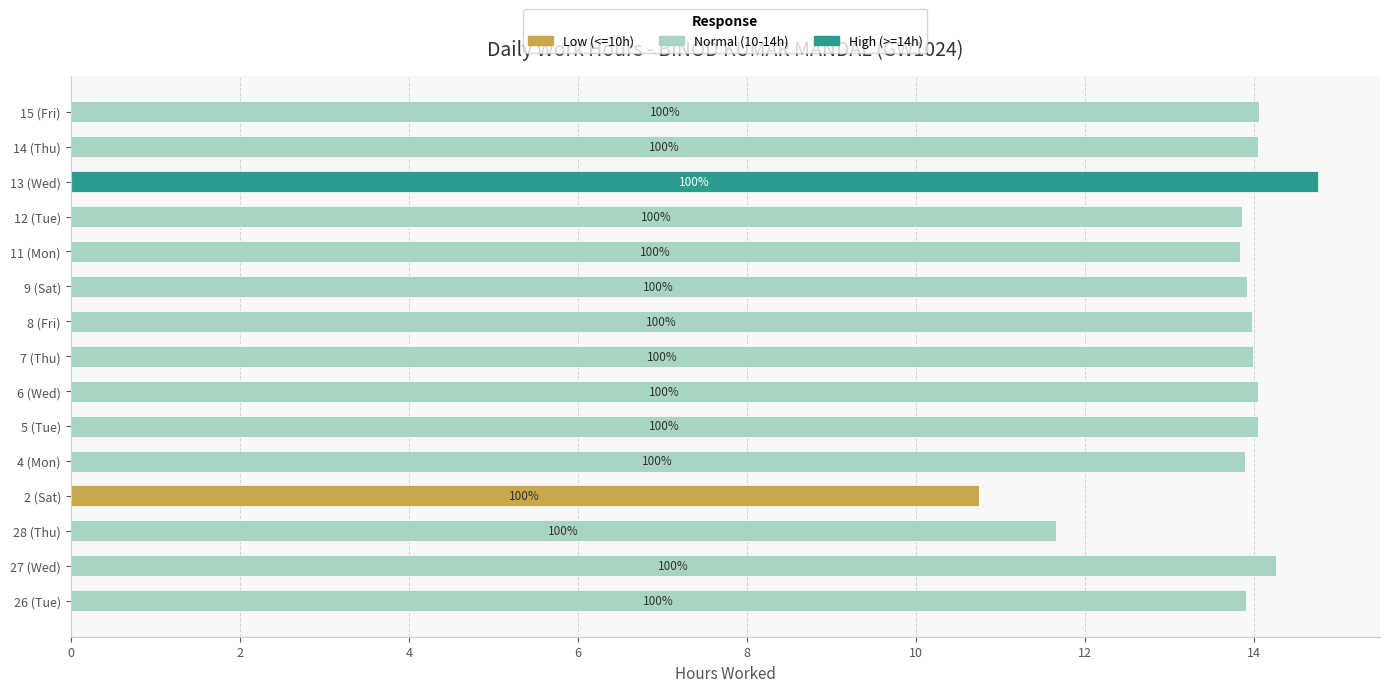

What is the total value across all series at 7 (Thu)?

14.0